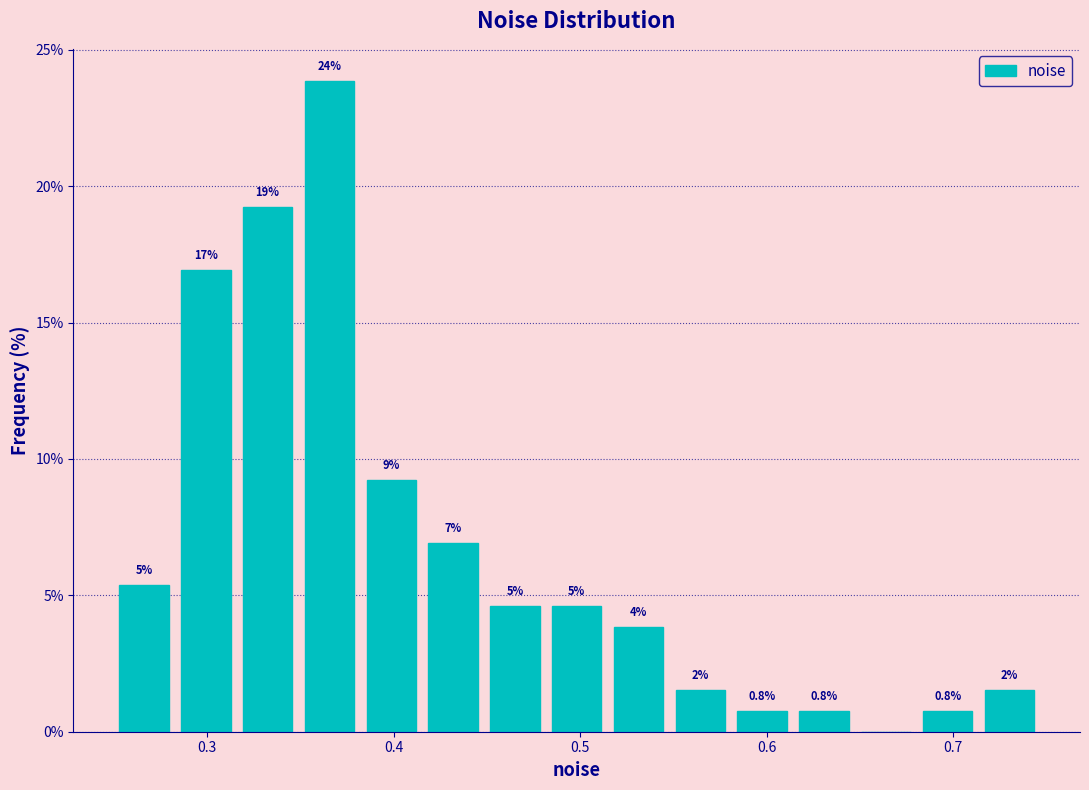

Around what value on the x-axis is the tallest bar? Give the approximate position of its centre, as read against the axis.

0.37